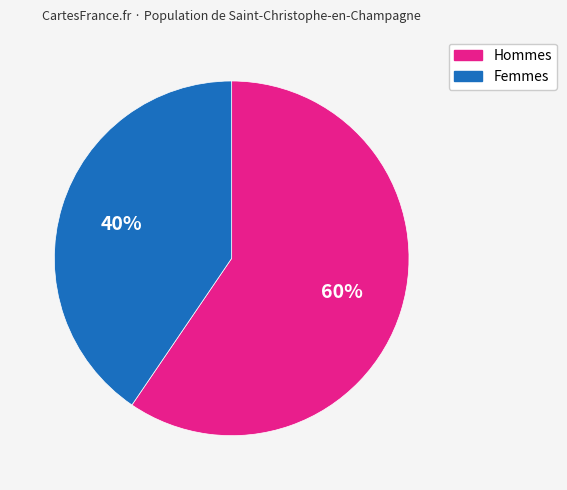

To the nearest percent, what is the average slice percentage?

50%